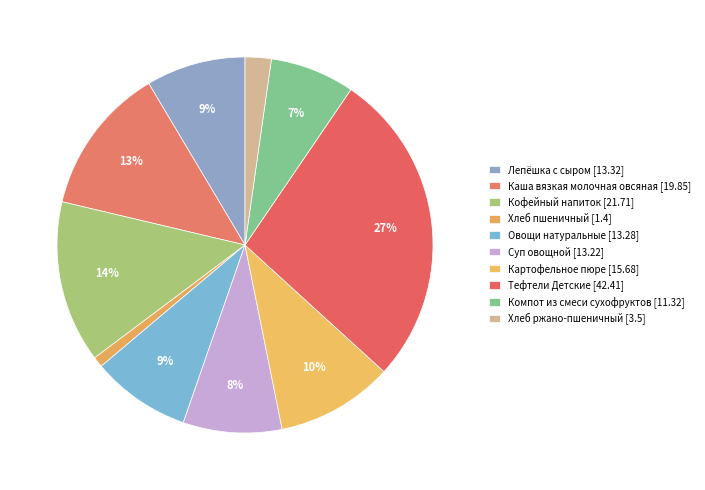

How many segments does this pie chart have?

10